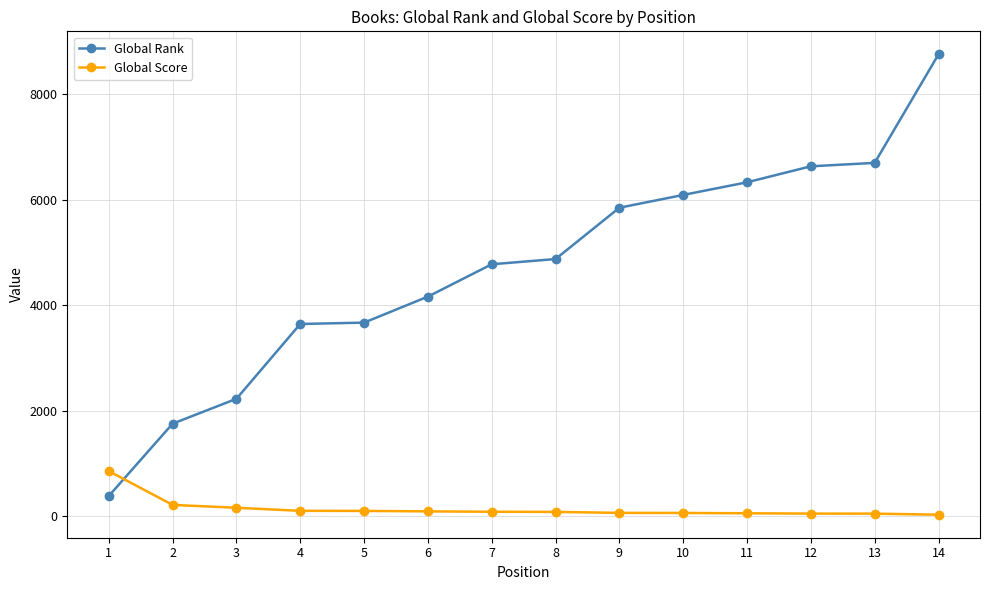

At how many categories does at least one series exceed 3222?

11